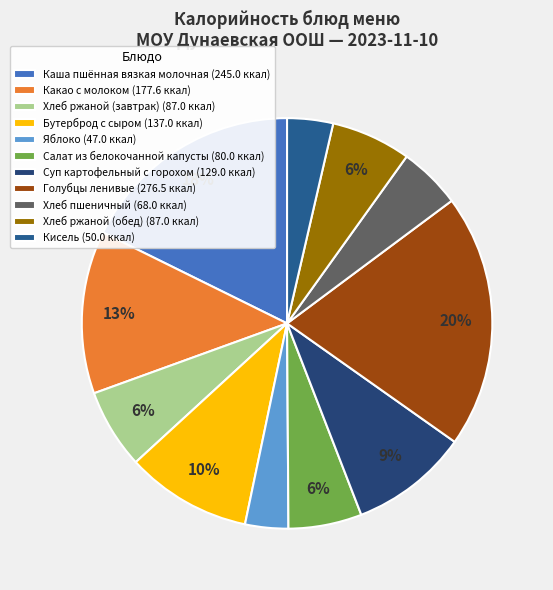

To the nearest percent, what percentage of the pie is Хлеб пшеничный?

5%